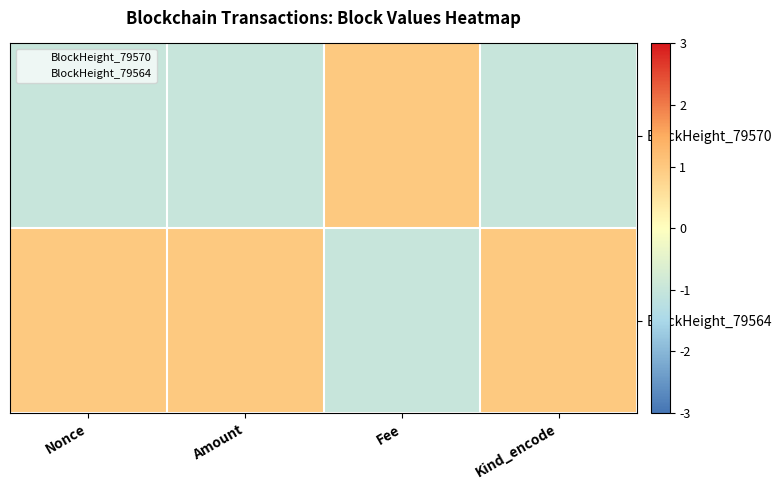

At Nonce, list the series in order from largest to smallest.

BlockHeight_79564, BlockHeight_79570